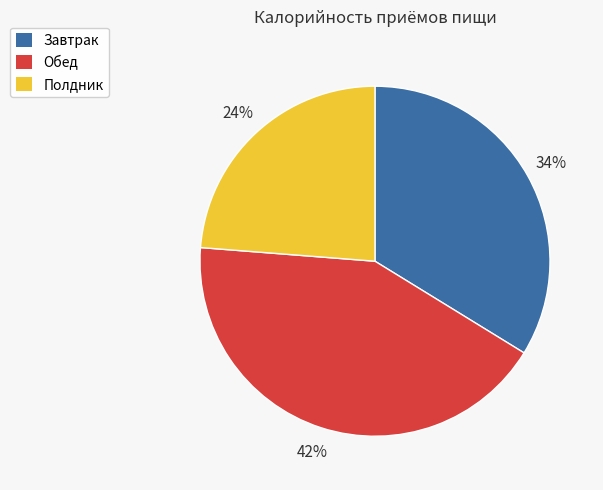

To the nearest percent, what is the average slice percentage?

33%